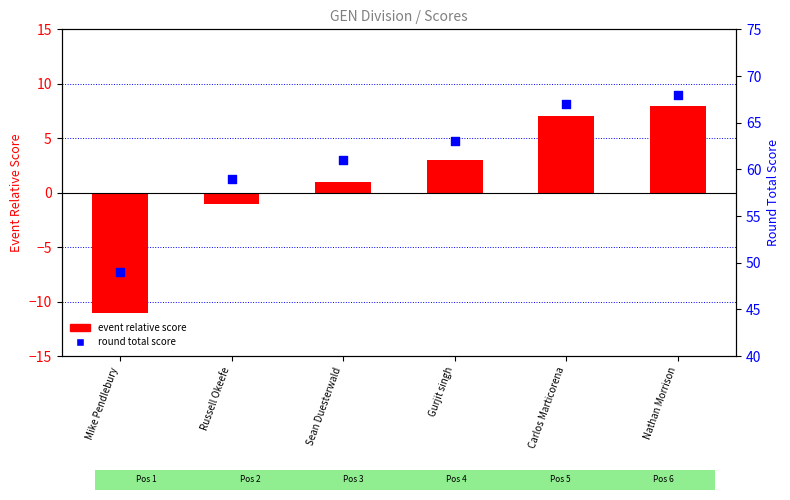

Which series reaches the maximum Y coordinate?

round total score